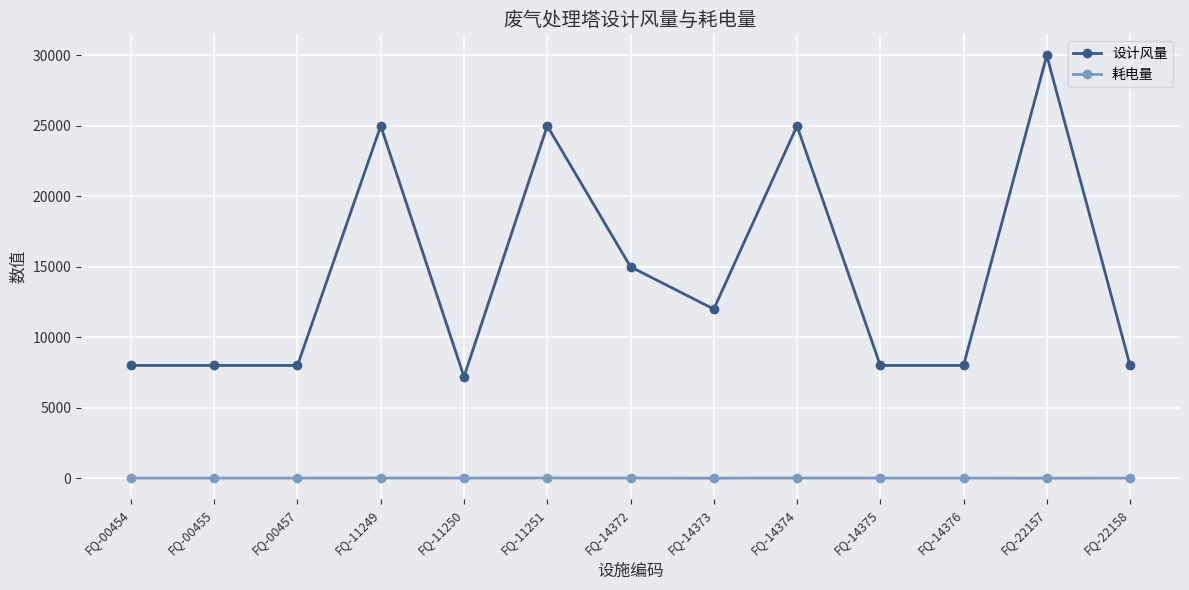

What is the difference between the maximum and second lowest values in the 耗电量 series?

15.0